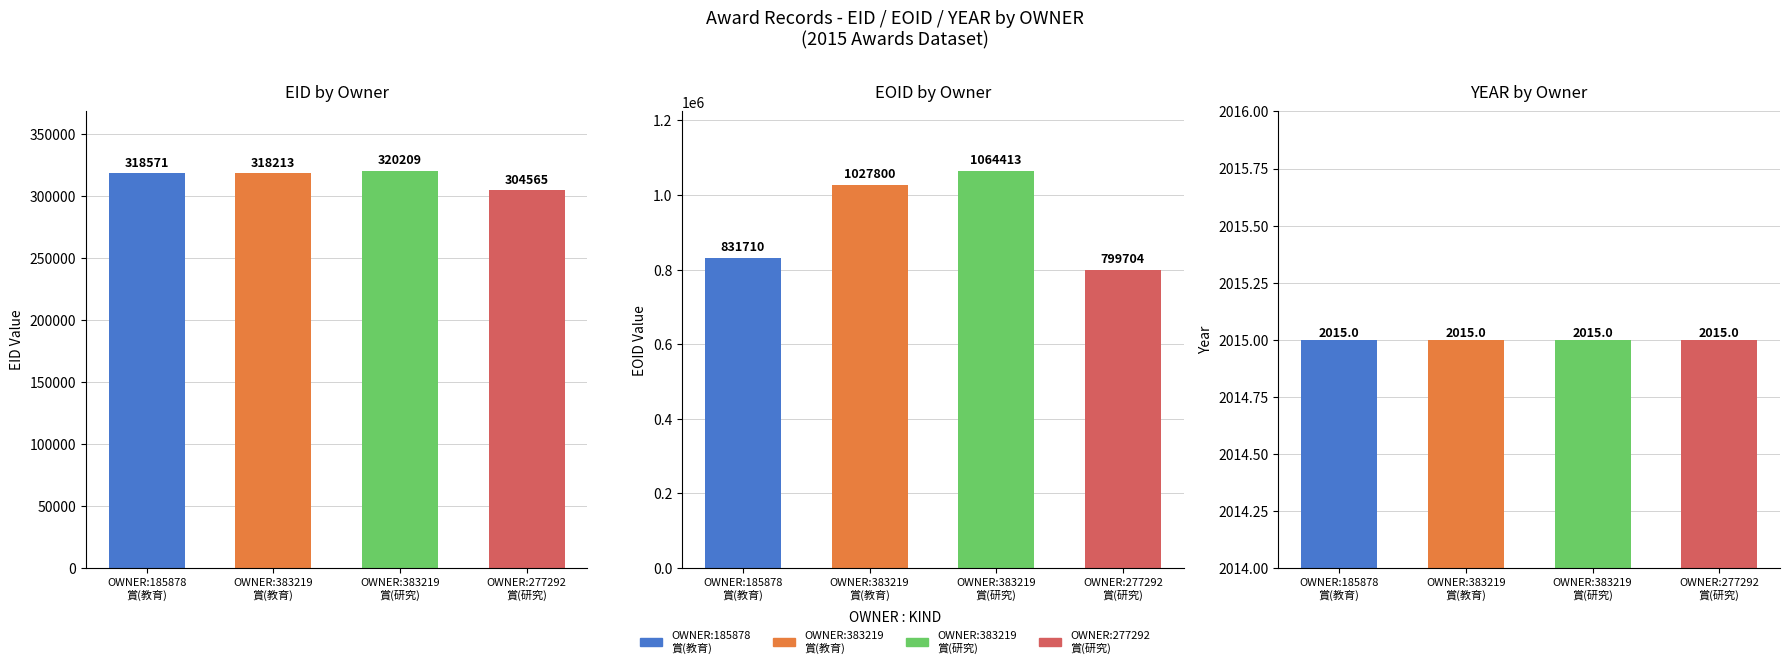

At which category is the sum across all series the highest?

OWNER:383219 賞(研究)